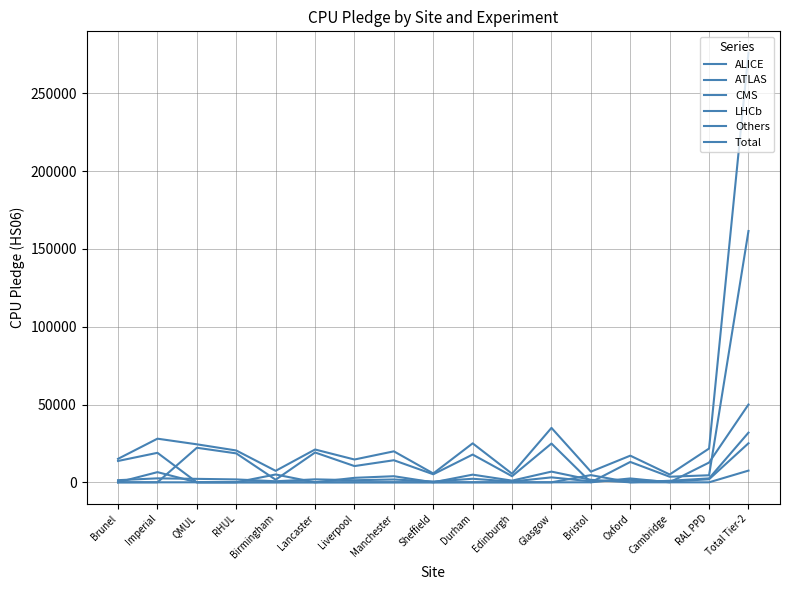

What position from the left is Oxford?

14